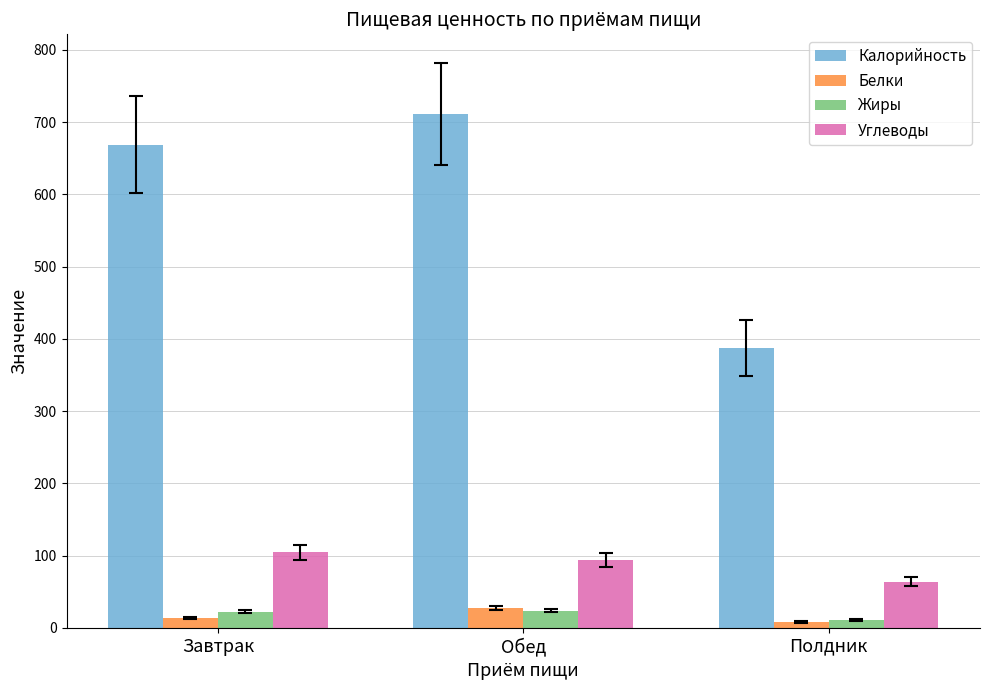

How many categories are shown in the chart?

3